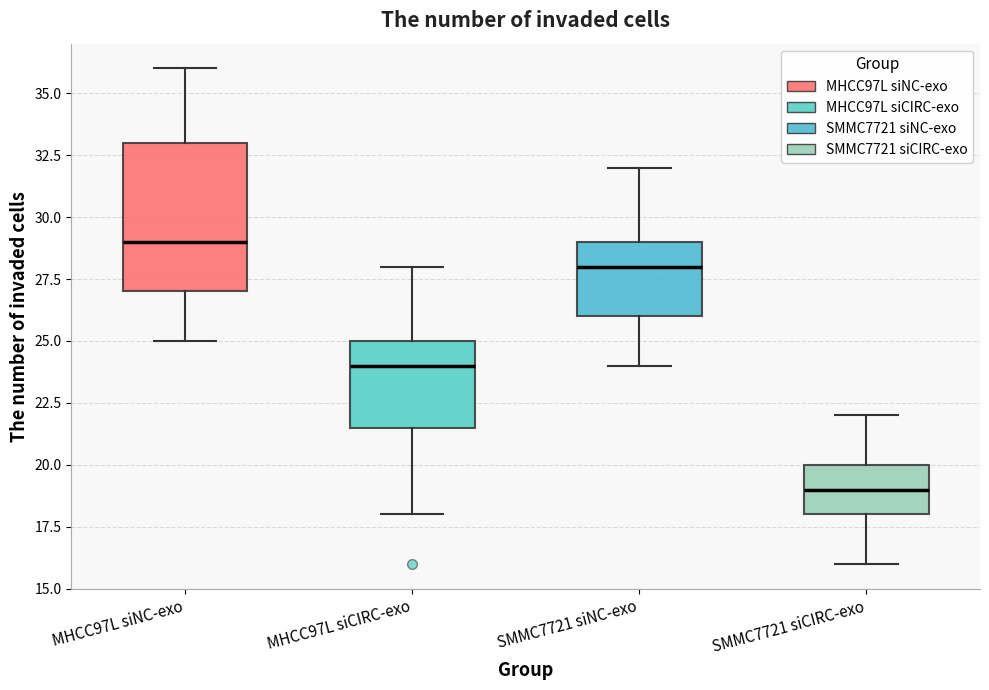

Which box has the highest median line?

MHCC97L siNC-exo